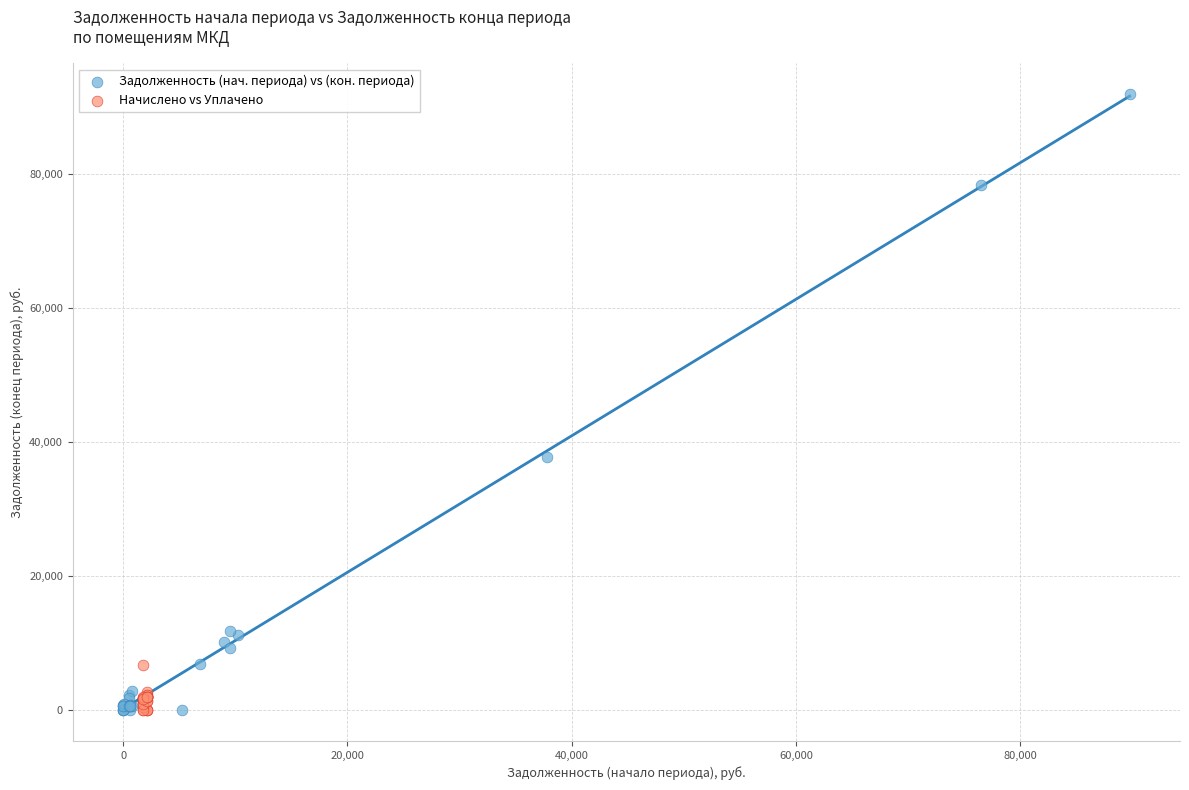

Which series has the widest spread of Y values?

Задолженность (нач. периода) vs (кон. периода)